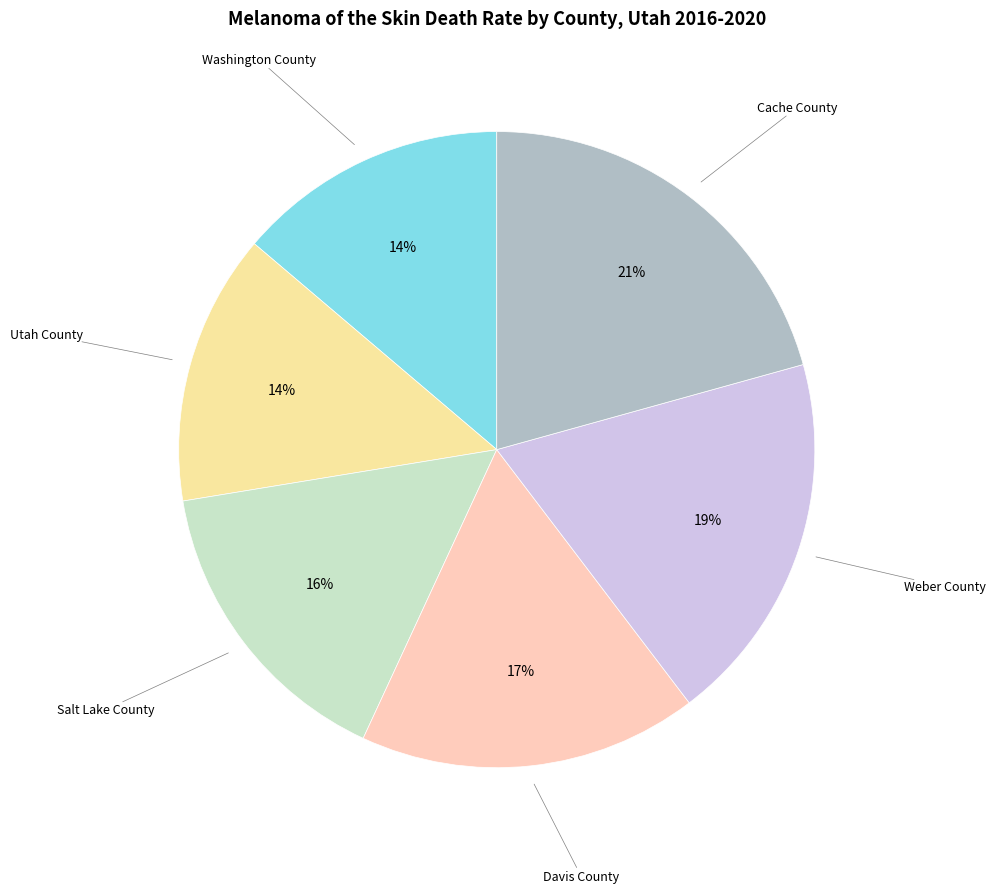

The Salt Lake County slice represents 16% of the pie. True or false?

True